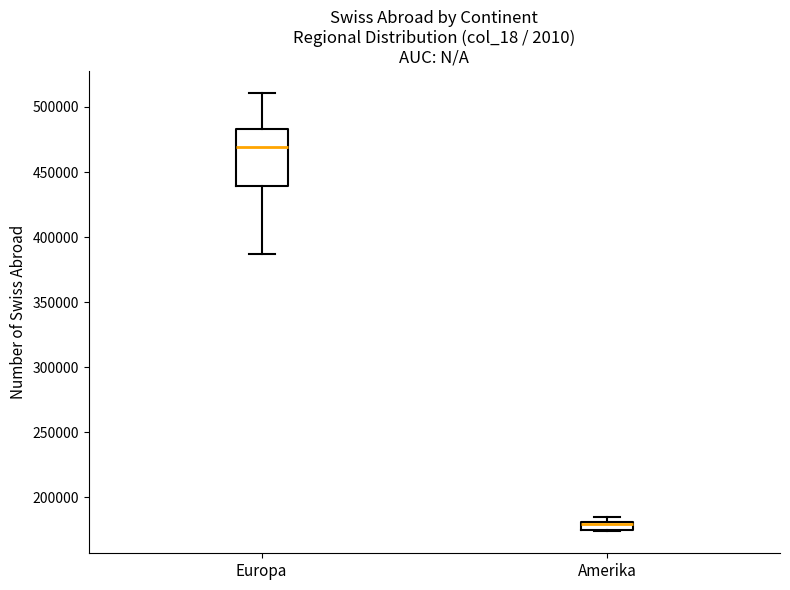

Comparing the boxes themselves (not the whiskers), which one is the tallest?

Europa